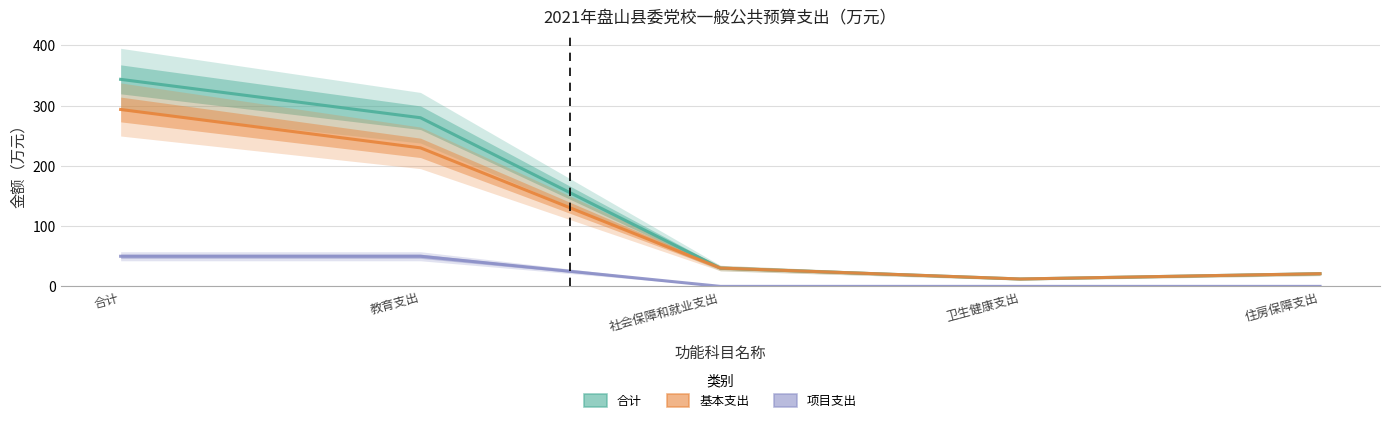

Reading left to right, list all the values displayed in this chart.

合计: 343.6	279.9	30.4	12.3	21.1
基本支出: 293.6	229.9	30.4	12.3	21.1
项目支出: 50.0	50.0	0.0	0.0	0.0